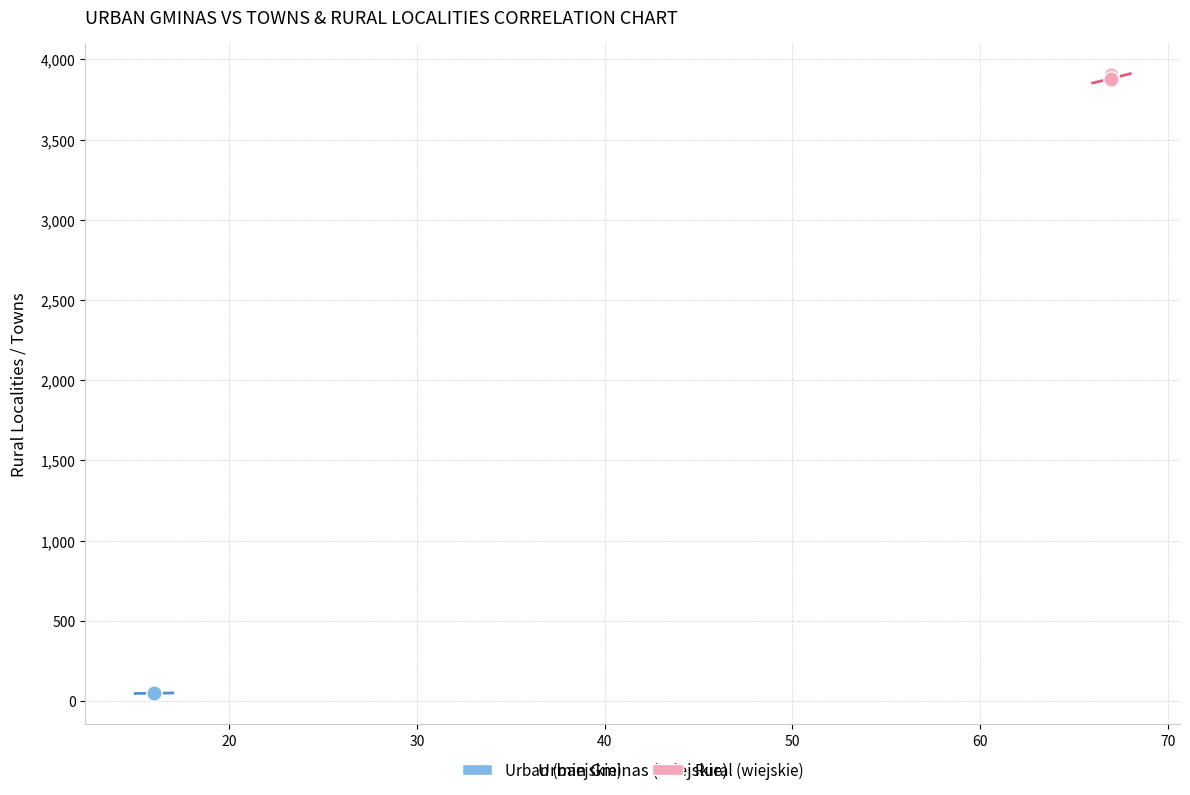

Which series contains the highest Y value?

Rural (wiejskie)